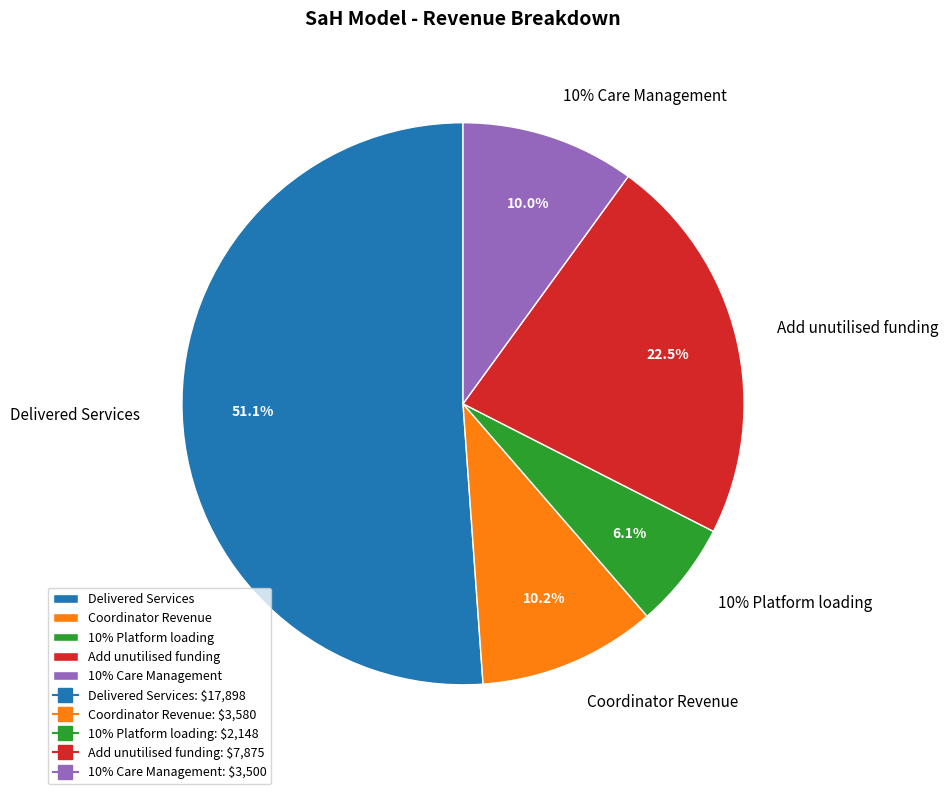

Does Delivered Services account for over 50% of the chart?

No